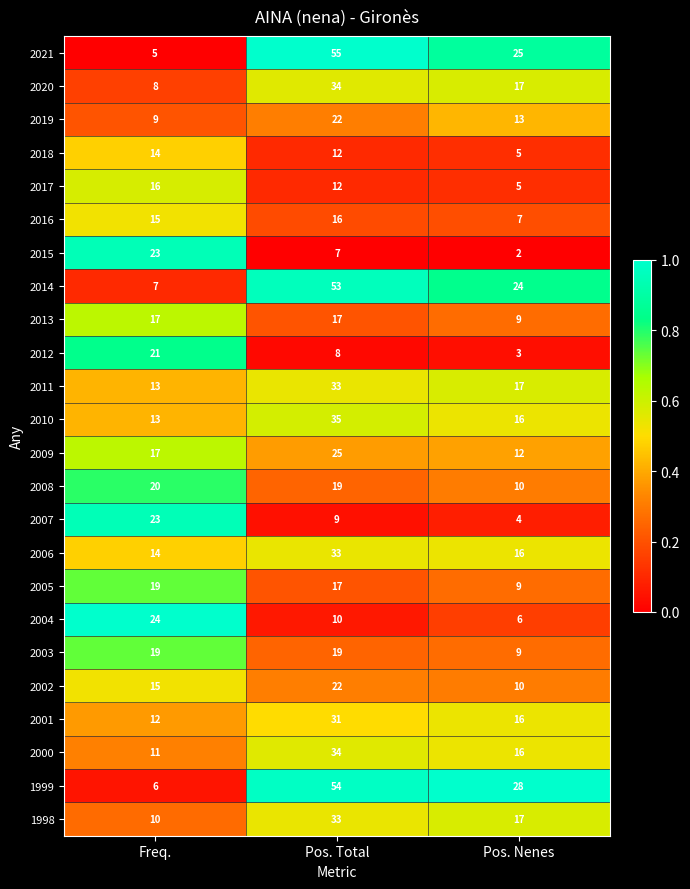

What is the total value across all series at Freq.?

351